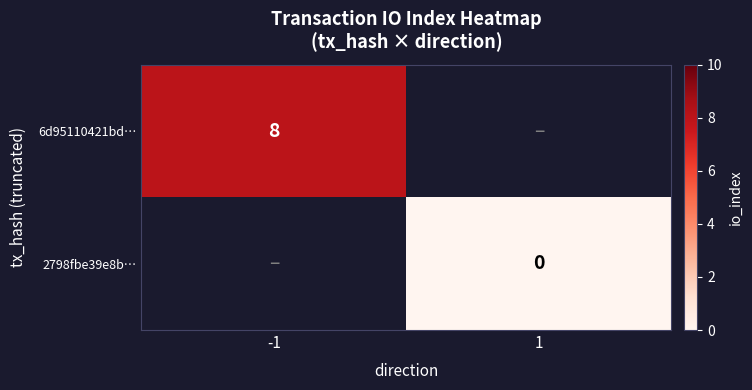

True or false: 6d95110421bd… has a value of 8 at -1.

True